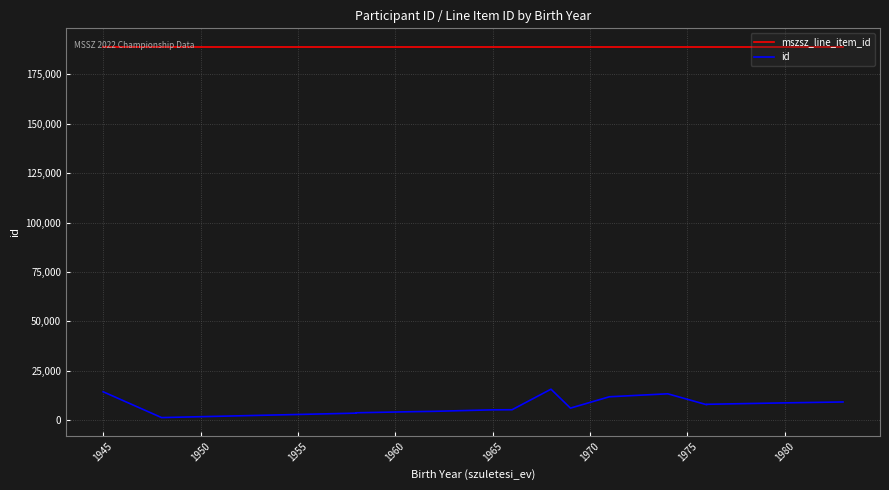

True or false: id and mszsz_line_item_id cross at least once.

False